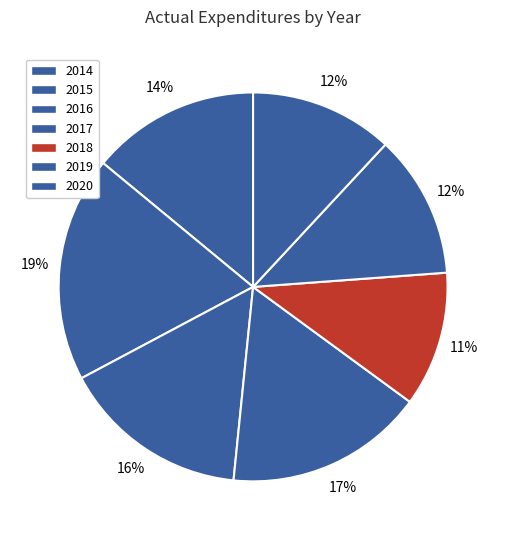

True or false: 2018 accounts for 11% of the total.

True